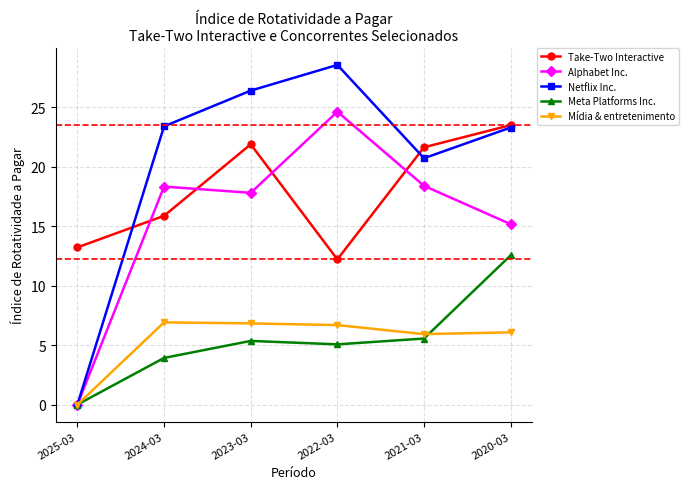

What is the label of the 6th point from the right?

2025-03